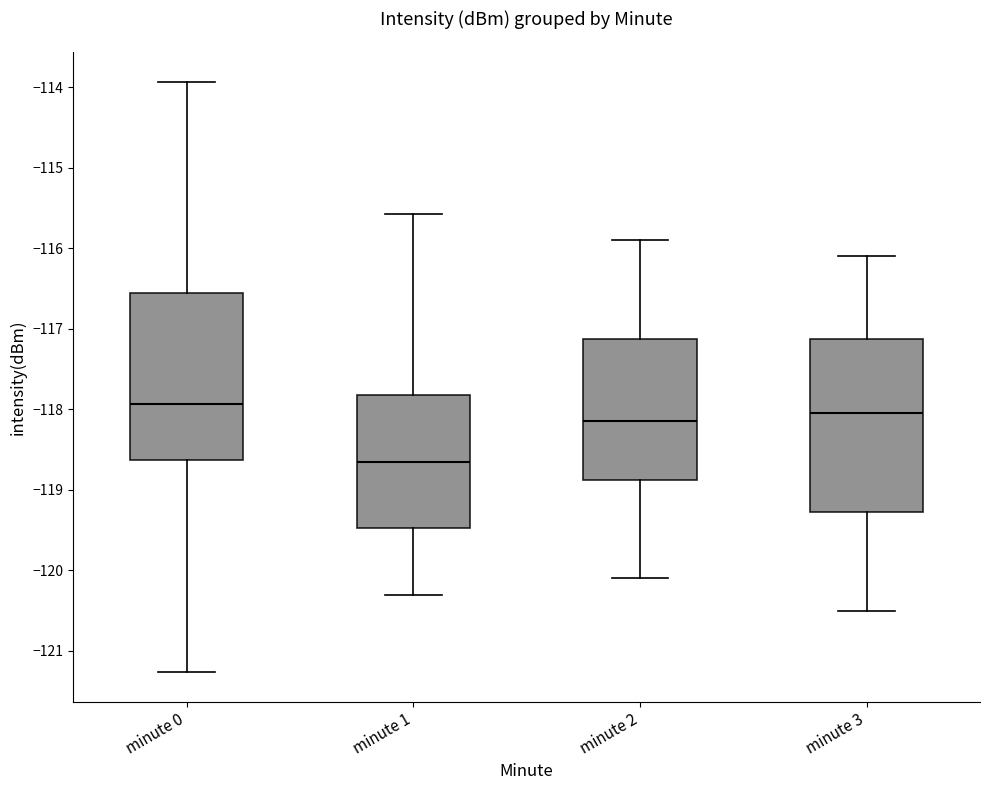

Reading left to right, transcribe this box plot: for each box, give where its median line is, the range the box spans, and where its two whiskers end, as read against the y-axis. The values are not printed on the chart, so give them approximately, as read against the axis.

minute 0: median -117.9, box -118.6 to -116.6, whiskers -121.3 to -113.9
minute 1: median -118.6, box -119.5 to -117.8, whiskers -120.3 to -115.6
minute 2: median -118.1, box -118.9 to -117.1, whiskers -120.1 to -115.9
minute 3: median -118.0, box -119.3 to -117.1, whiskers -120.5 to -116.1